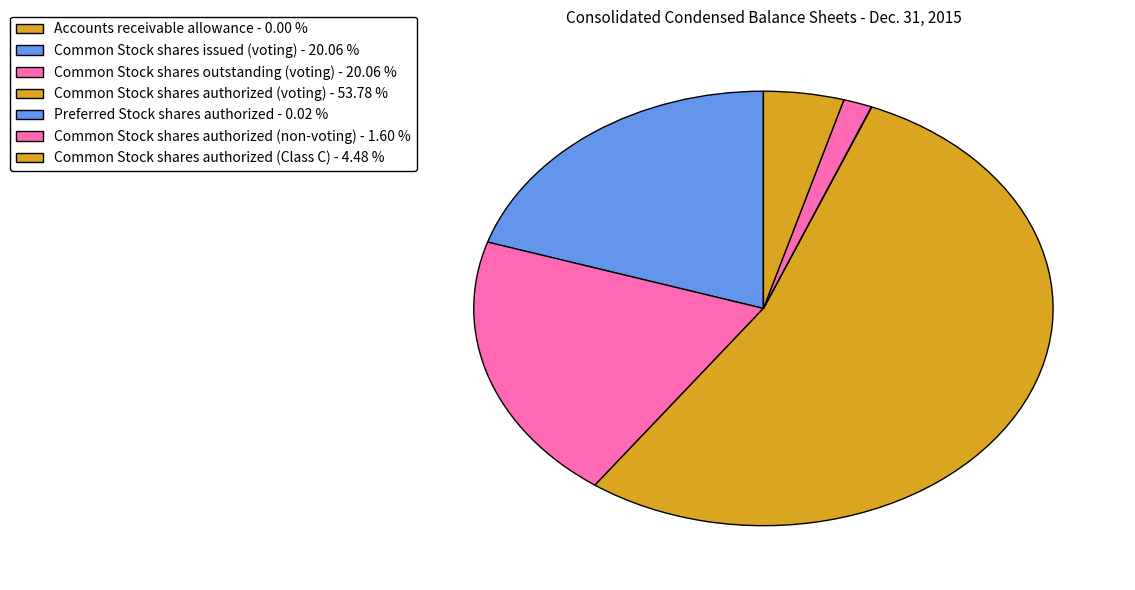

Do Common Stock shares authorized (non-voting) and Accounts receivable allowance together represent more than half of the pie?

No